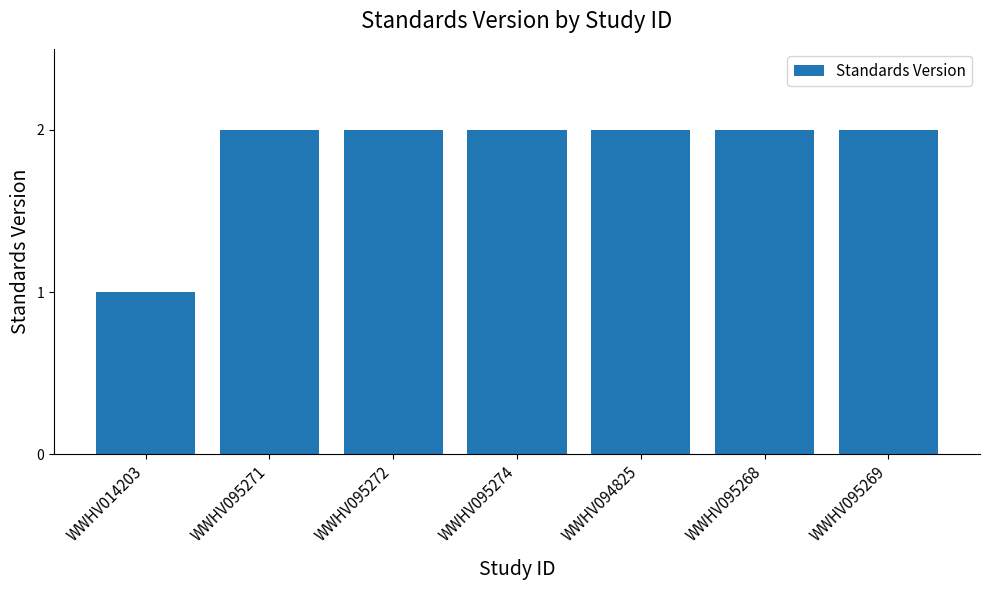

At which label is the value closest to 1?

WWHV014203